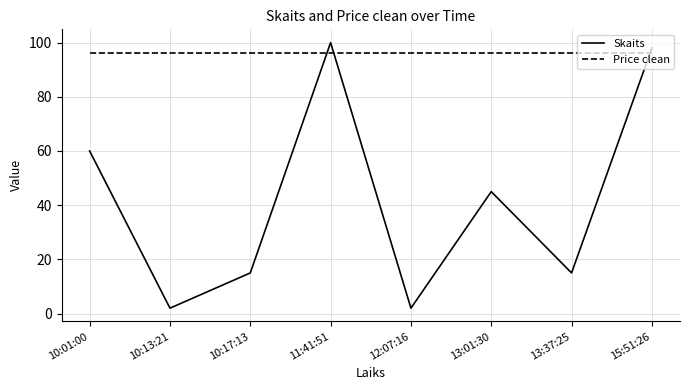

What is the total value across all series at 13:01:30?

141